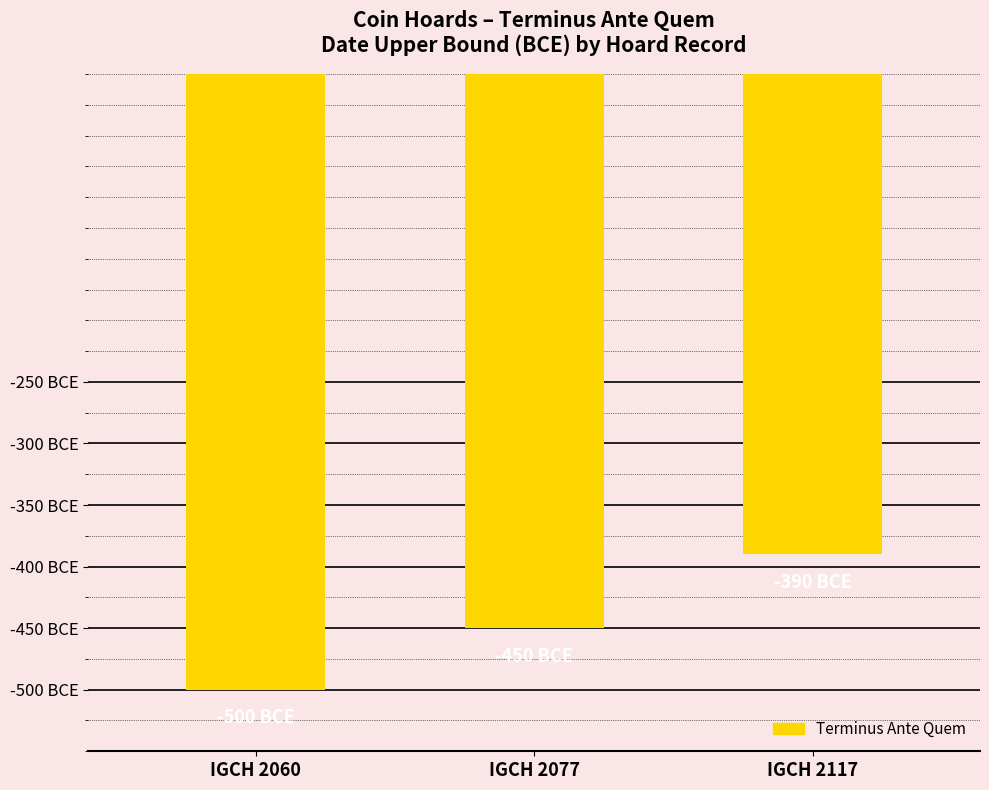

Rank the categories by value from lowest to highest.

IGCH 2060, IGCH 2077, IGCH 2117